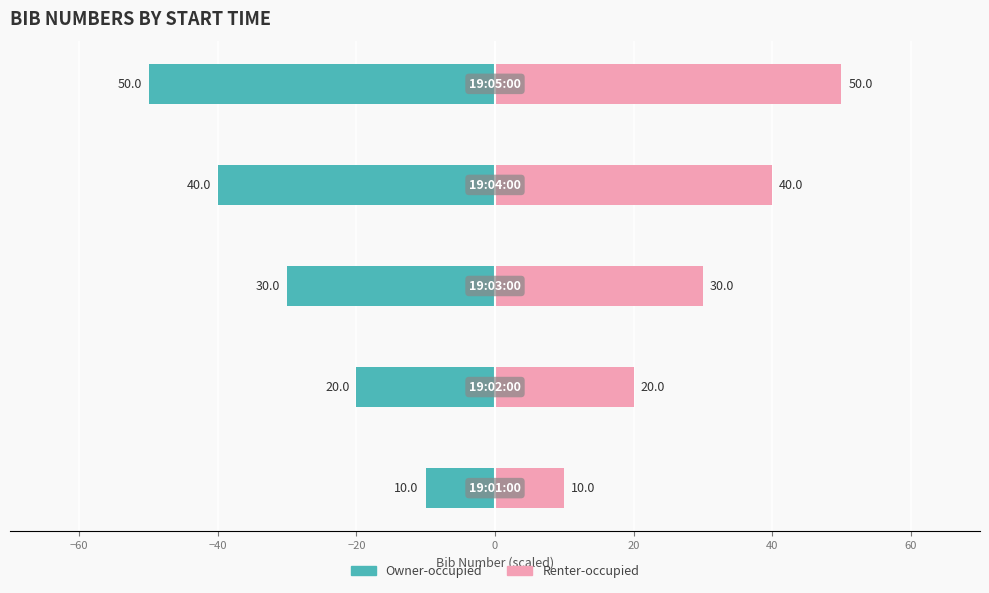

True or false: Owner-occupied has a value of -50 at 0.

True